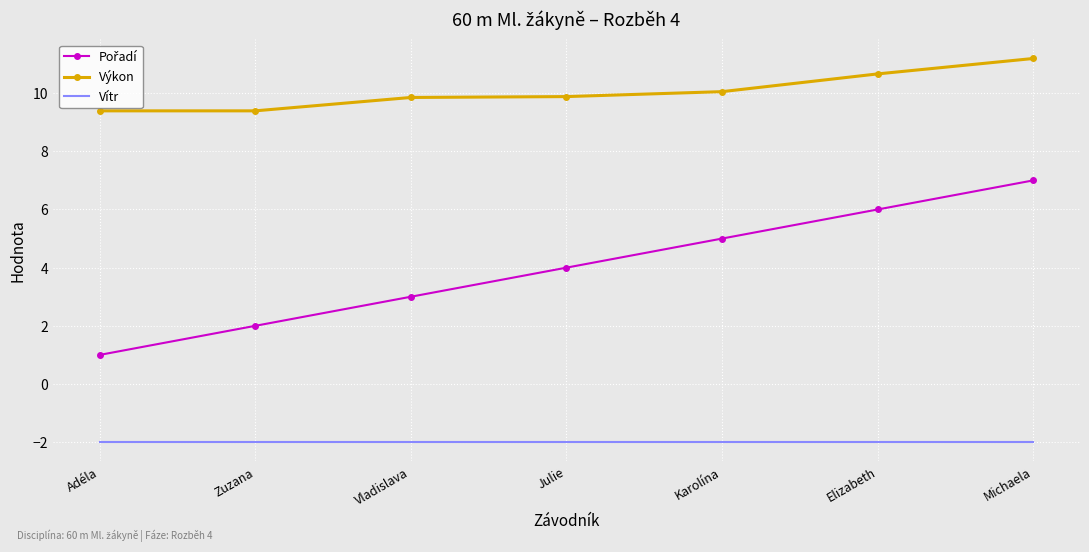

What is the spread (max minus min) of values at Zuzana?

11.4